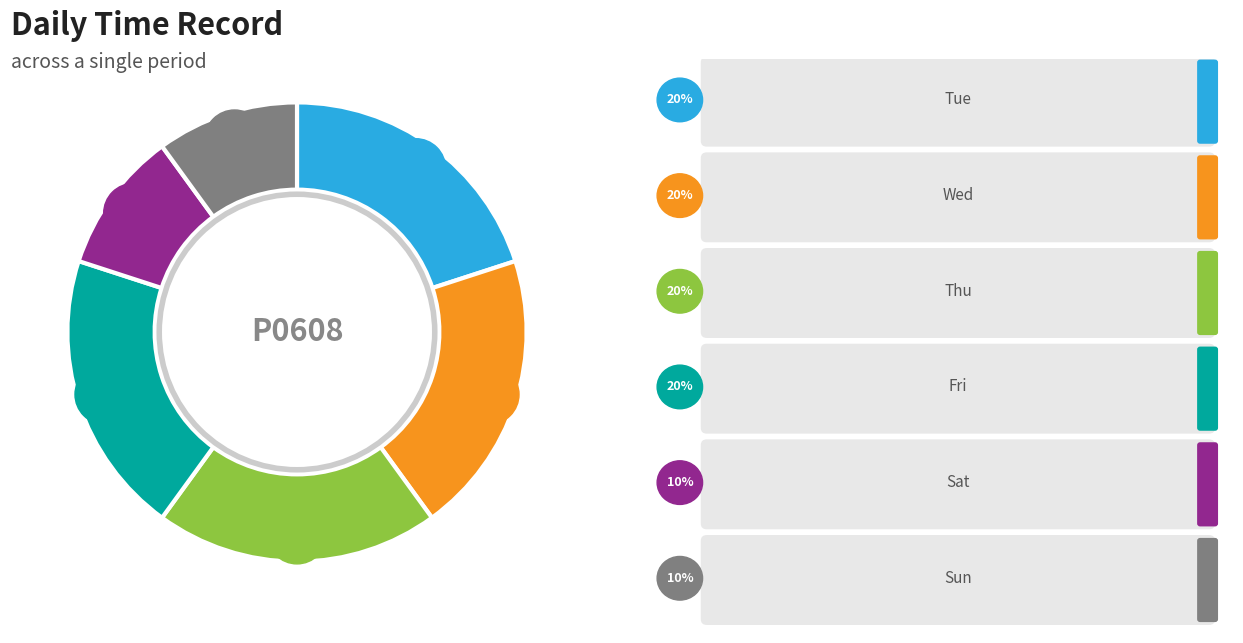

To the nearest percent, what portion does Tue represent?

20%